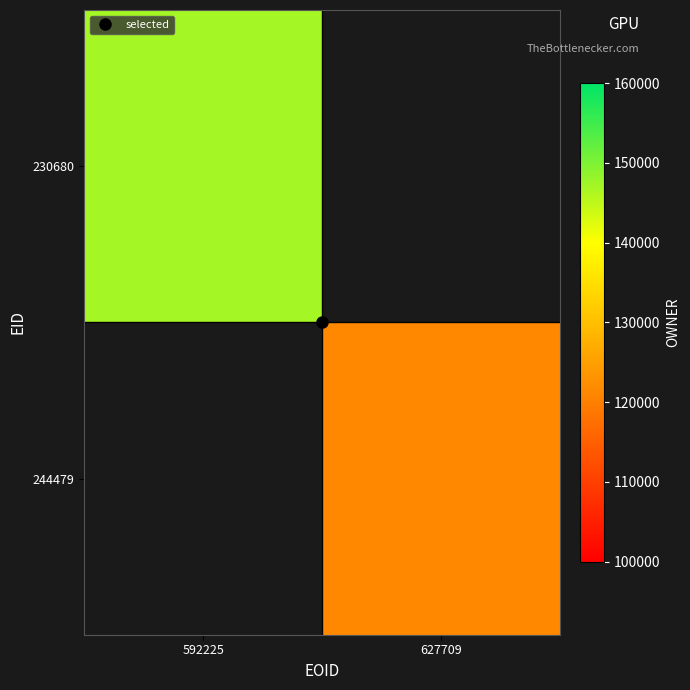

At which label does 244479 reach its peak?

592225